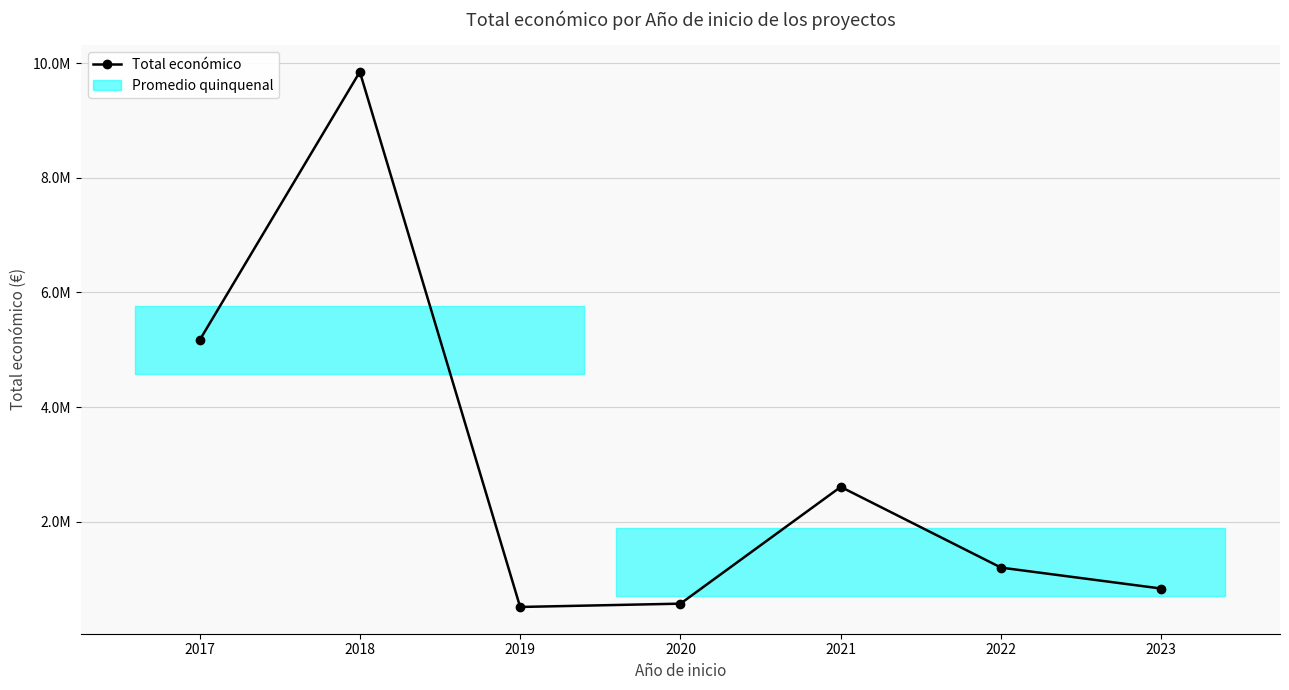

Which category has the highest value across all series?

2018